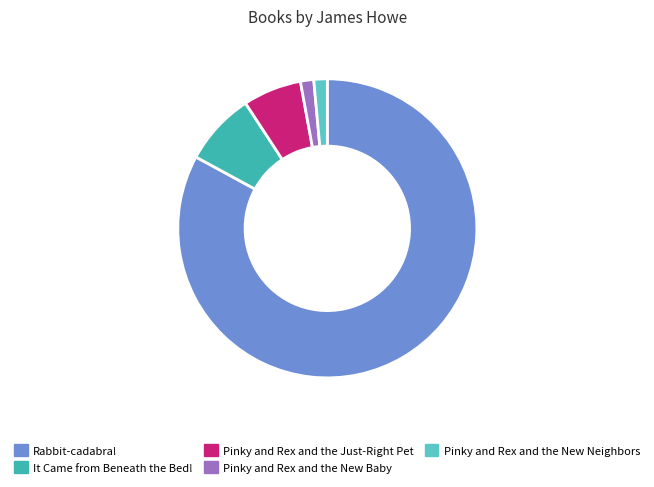

Do Pinky and Rex and the New Neighbors and It Came from Beneath the Bed! together represent more than half of the pie?

No